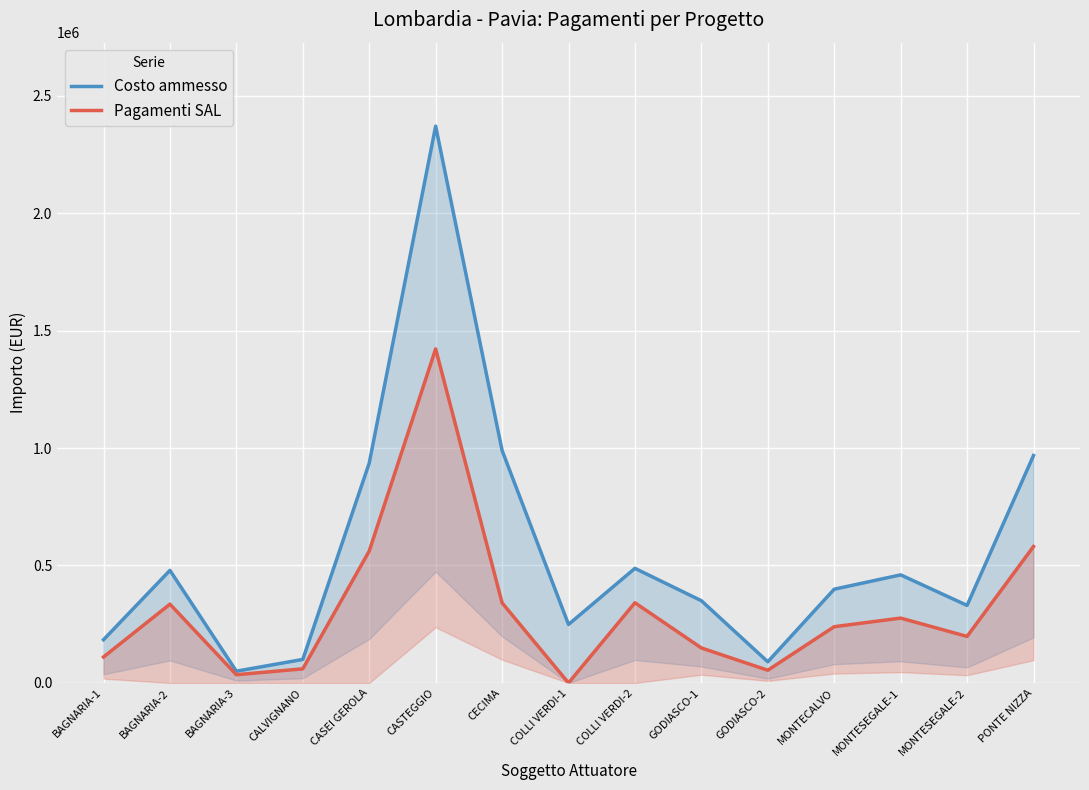

In Pagamenti SAL, how many points are higher than both neighbors (excluding endpoints)?

4